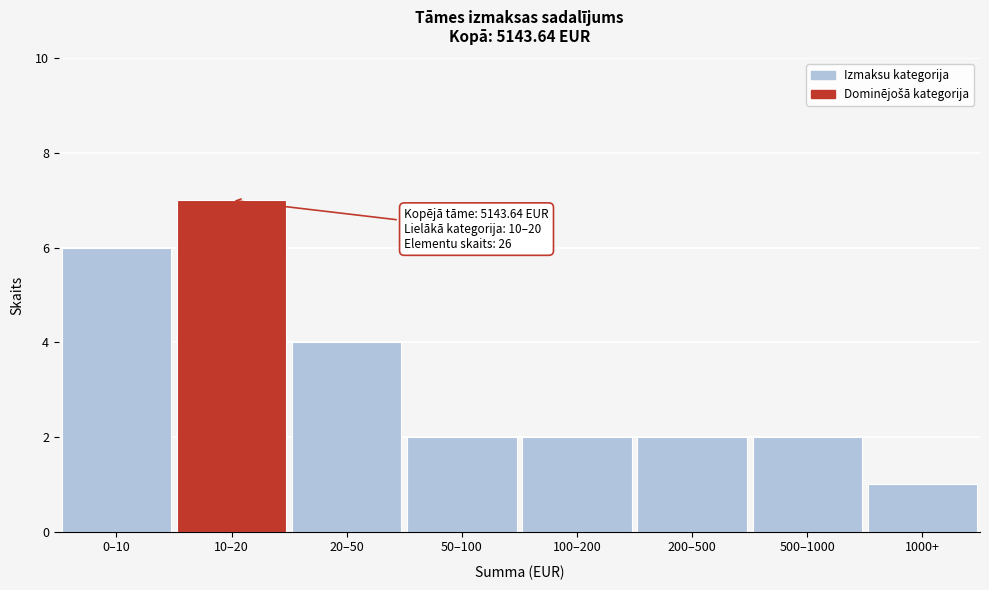

Reading right to left, extract all data points from this chart.

1000+=1	500–1000=2	200–500=2	100–200=2	50–100=2	20–50=4	10–20=7	0–10=6